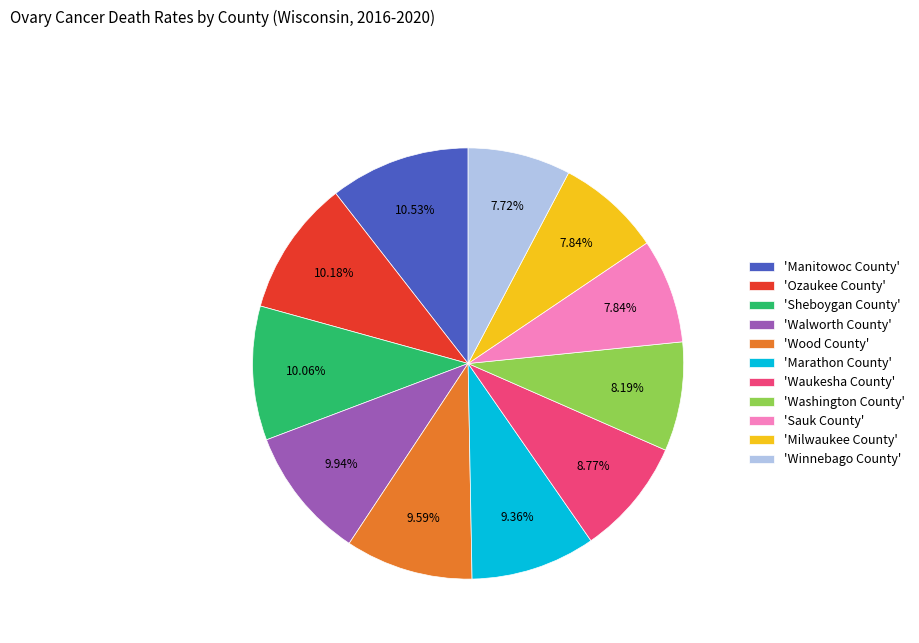

What is the ratio of the value at 'Winnebago County' to the value at 'Walworth County'?

0.8